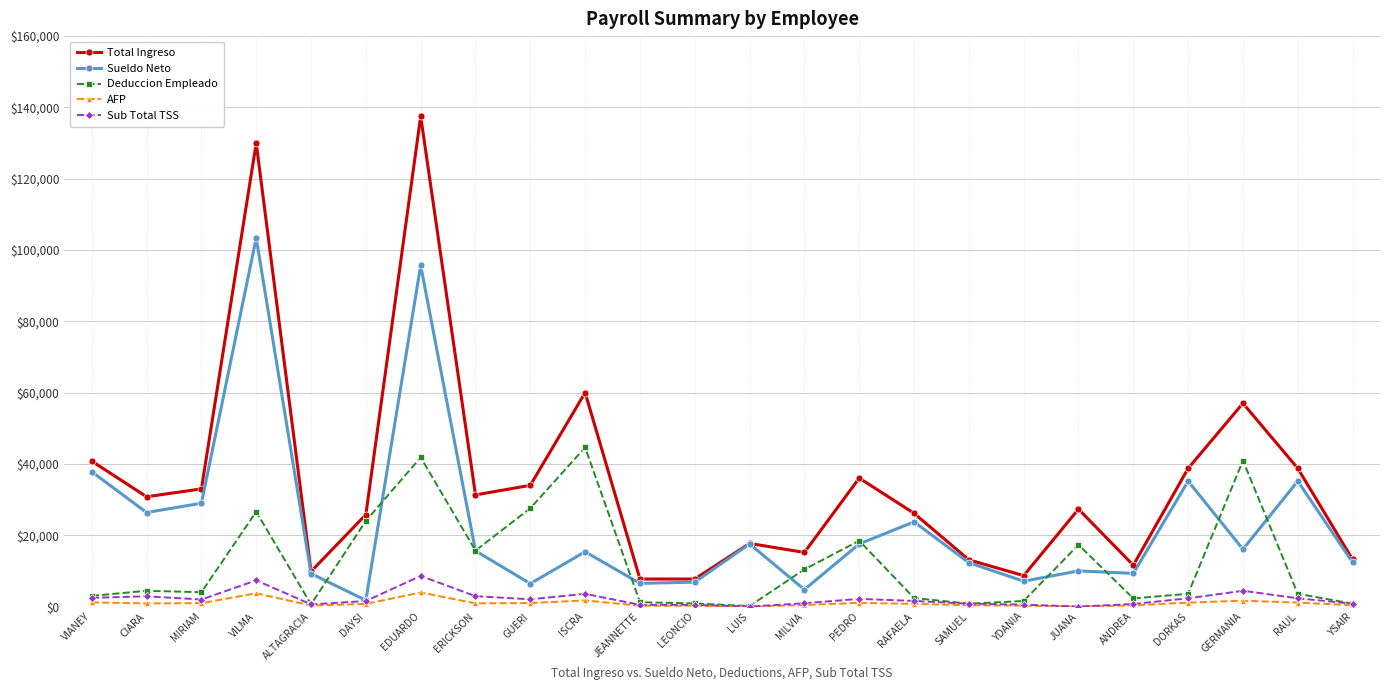

Which series has the widest spread of values?

Total Ingreso